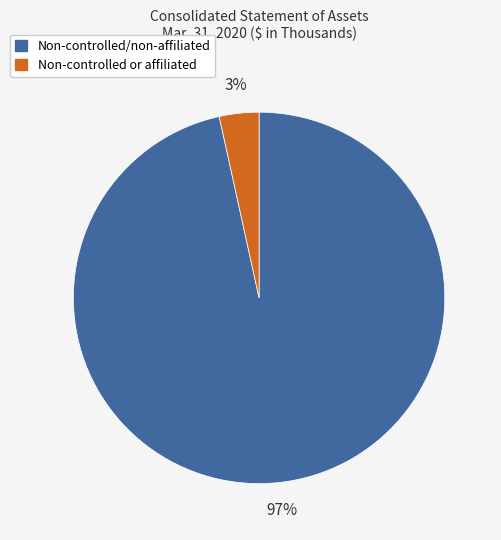

Do Non-controlled or affiliated and Non-controlled/non-affiliated together represent more than half of the pie?

Yes